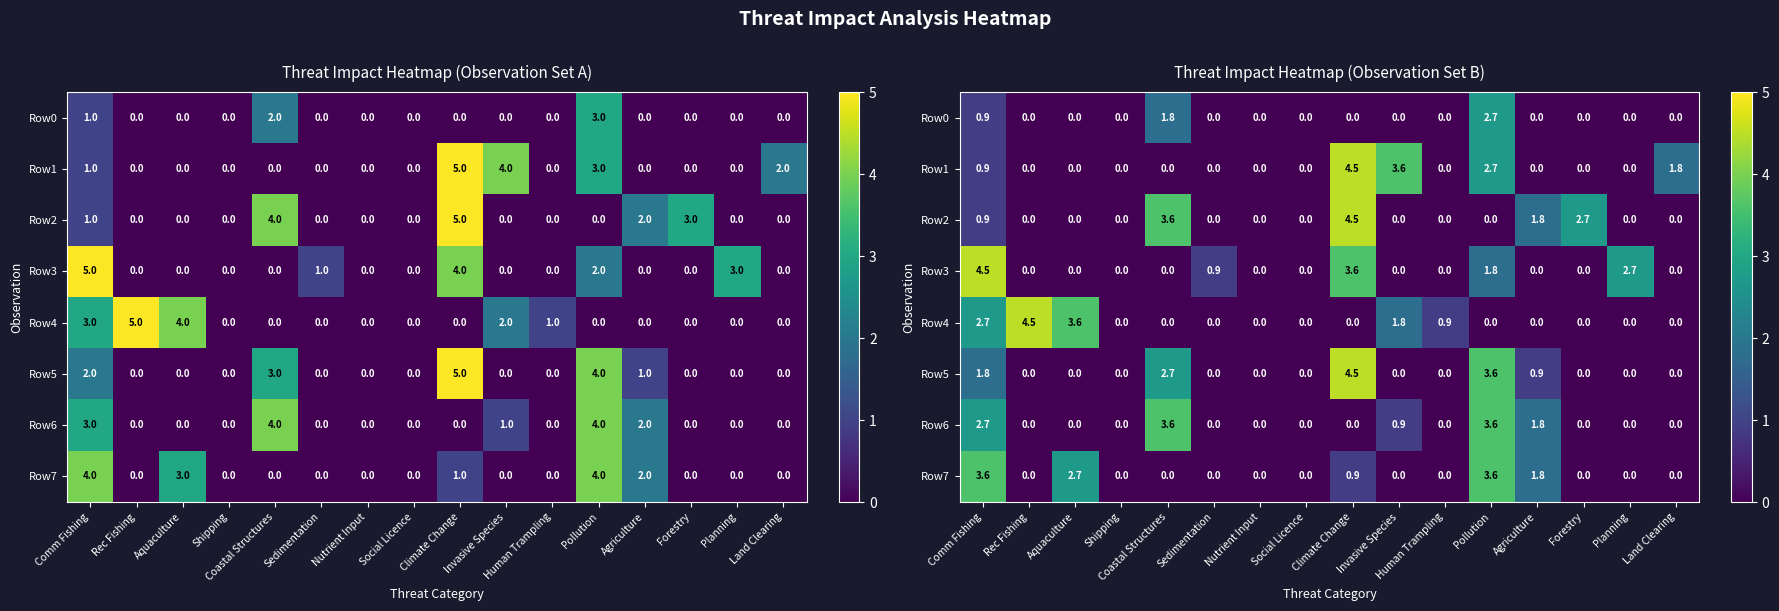

What is the difference between the second highest and minimum values in the Row5 series?

3.6